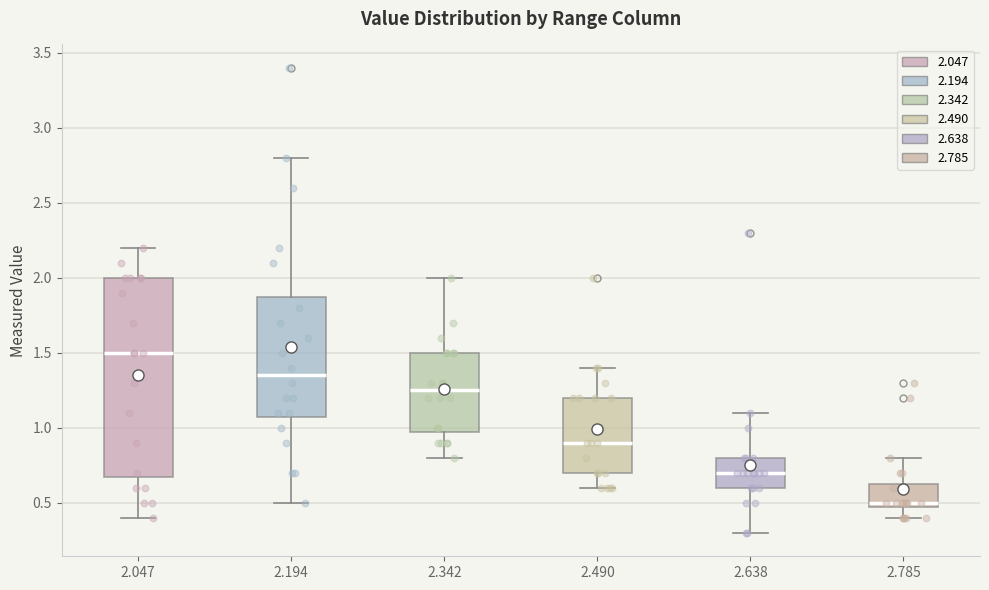

Reading left to right, read every box against the y-axis: the position of its median line, the range the box covers, and the ends of its whiskers. The values are not printed on the chart, so give them approximately, as read against the axis.

2.047: median 1.50, box 0.70 to 2.00, whiskers 0.40 to 2.20
2.194: median 1.35, box 1.10 to 1.90, whiskers 0.50 to 2.80
2.342: median 1.25, box 1.00 to 1.50, whiskers 0.80 to 2.00
2.490: median 0.90, box 0.70 to 1.20, whiskers 0.60 to 1.40
2.638: median 0.70, box 0.60 to 0.80, whiskers 0.30 to 1.10
2.785: median 0.50 (just above the box's lower edge), box 0.50 to 0.65, whiskers 0.40 to 0.80